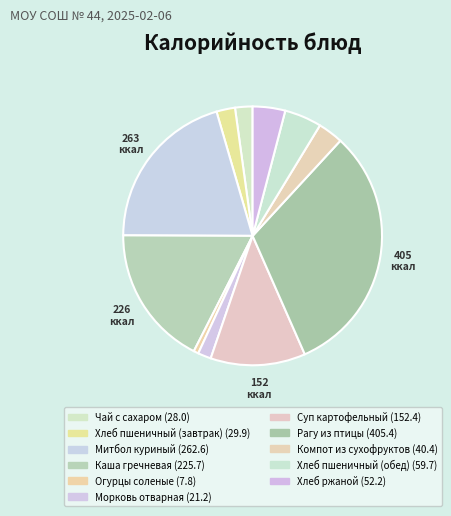

Does Хлеб пшеничный (обед) account for over 50% of the chart?

No